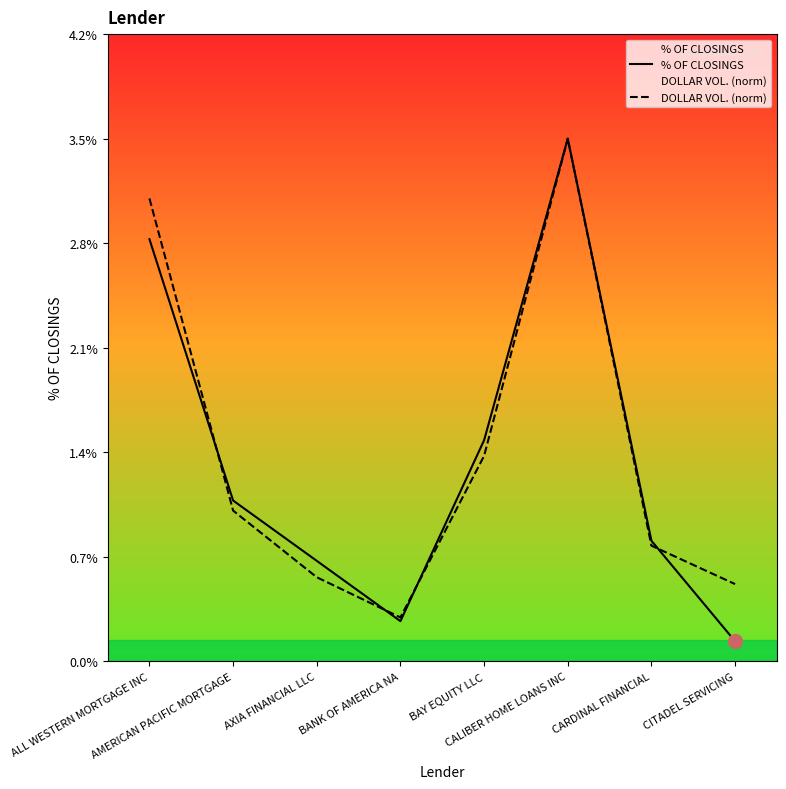

Rank the series at AXIA FINANCIAL LLC from lowest to highest value.

DOLLAR VOL. (norm), % OF CLOSINGS